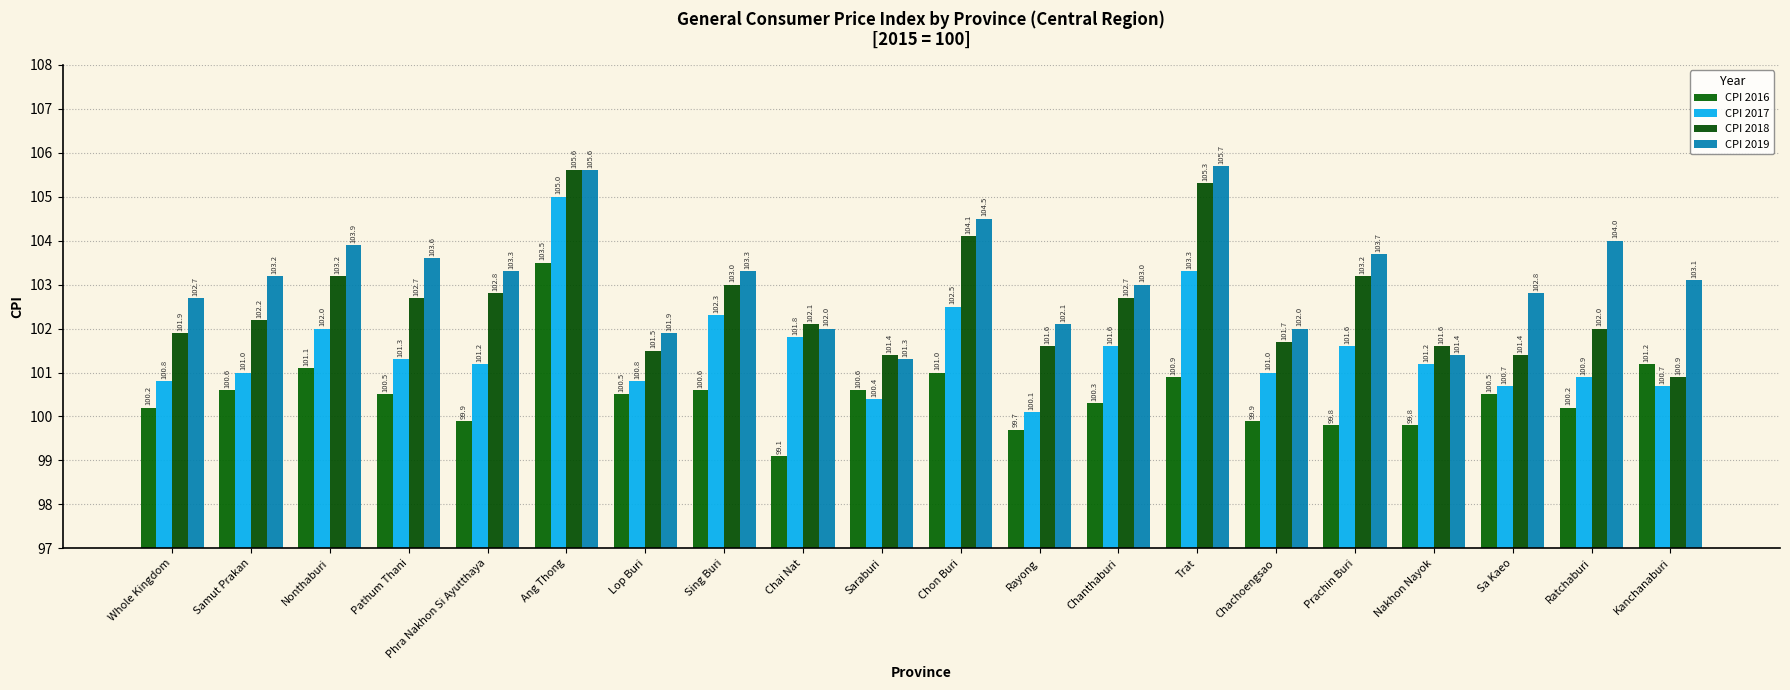

Is it true that CPI 2019 equals 25.8 at Ratchaburi?

False